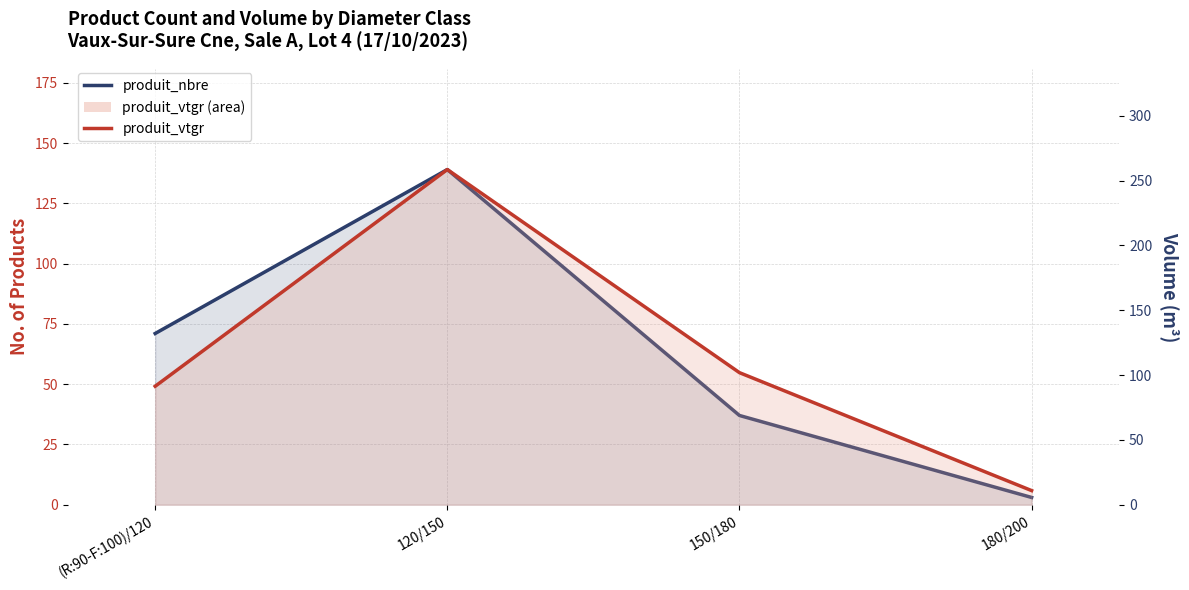

Reading left to right, extract all data points from this chart.

produit_nbre: (R:90-F:100)/120=71.0	120/150=139.0	150/180=37.0	180/200=3.0
produit_vtgr: (R:90-F:100)/120=91.3	120/150=258.5	150/180=101.8	180/200=10.9